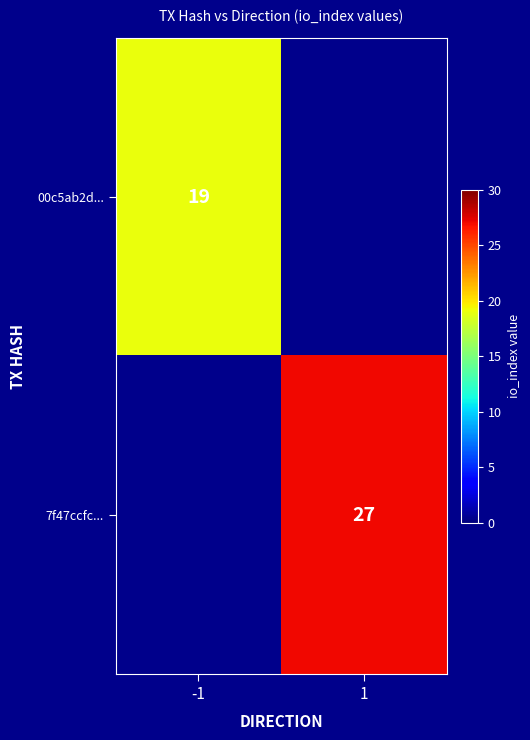

The value of 00c5ab2d... at -1 is 30. True or false?

False